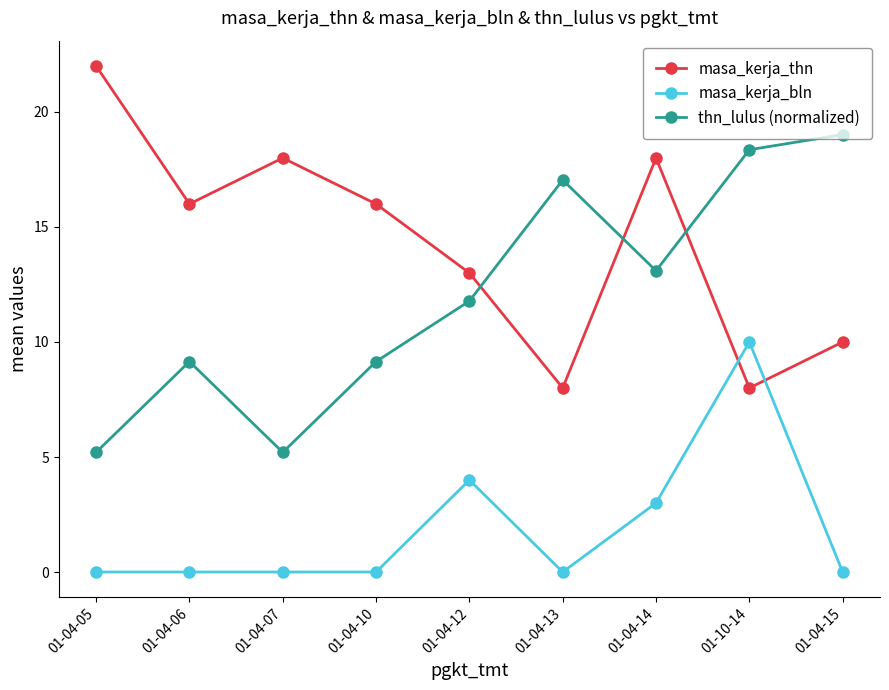

What is the difference between the highest and lowest values at 01-04-15?

19.0